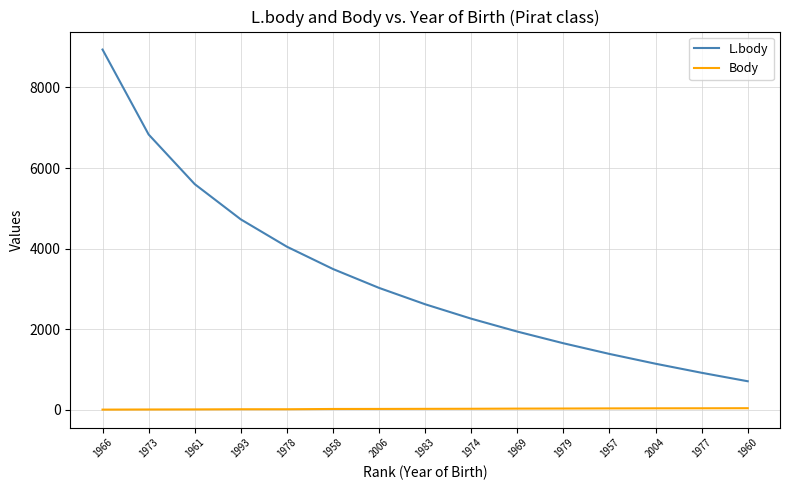

List the series in order of their overall mean, lowest first.

Body, L.body